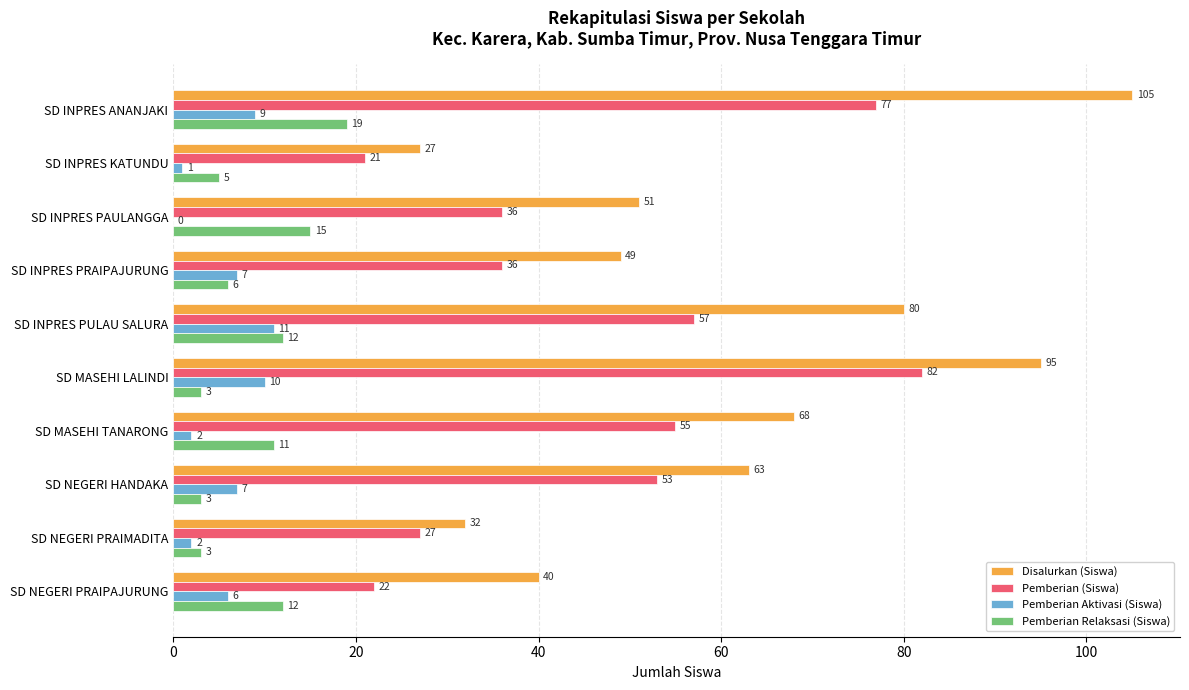

What is the sum of all Pemberian Relaksasi (Siswa) values?

89